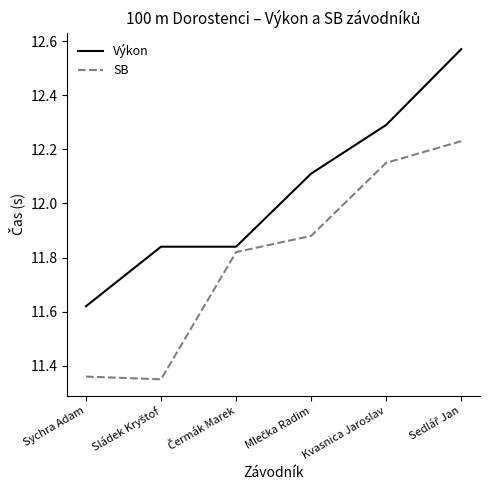

What is the difference between the second highest and minimum values in the SB series?

0.8